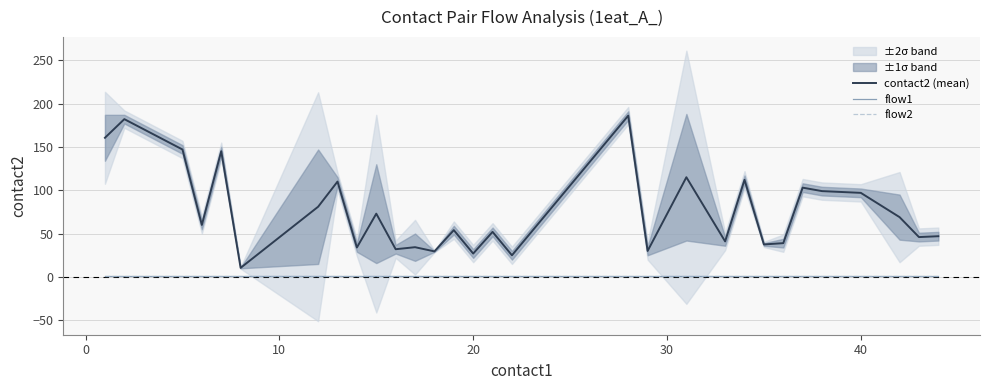

At 20, list the series in order from smallest to largest.

flow1, flow2, contact2 (mean)